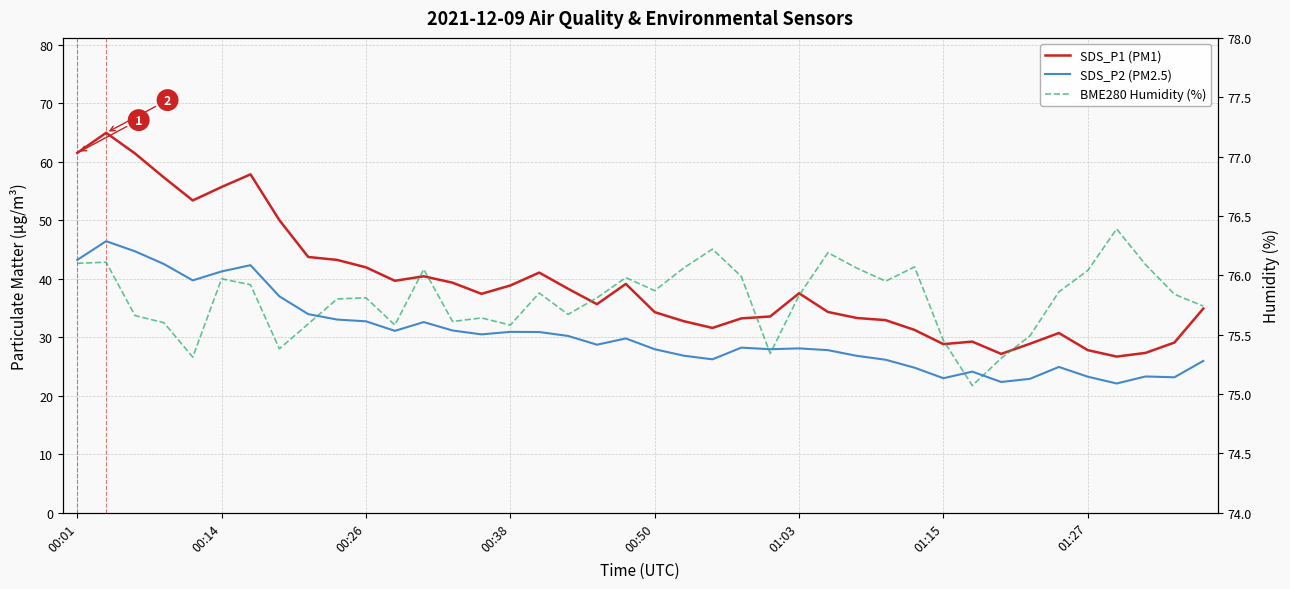

The value of BME280 Humidity (%) at 8 is 75.6. True or false?

True